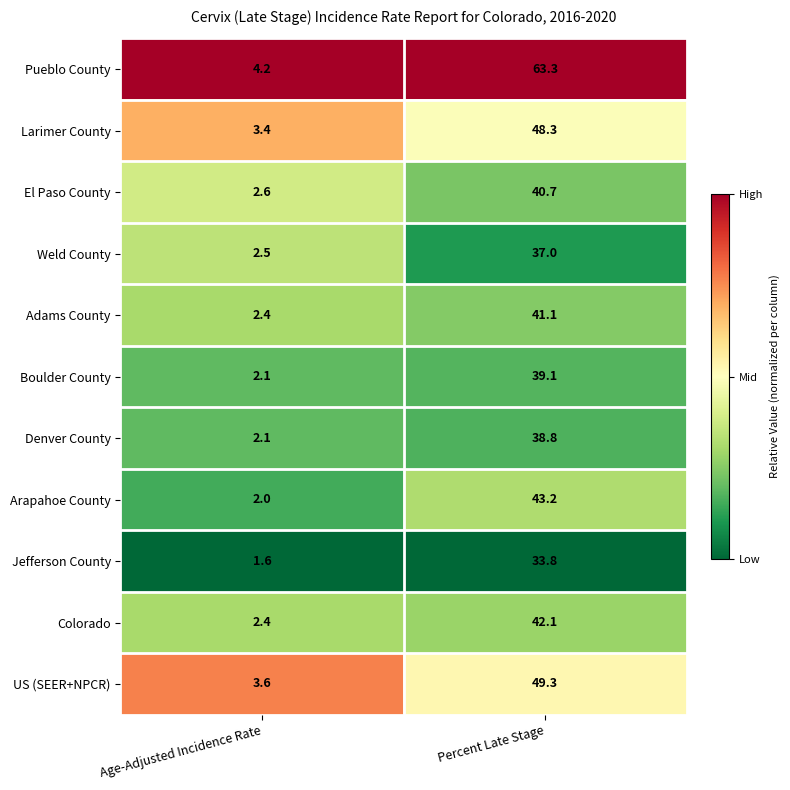

List the series in order of their peak value, lowest first.

Jefferson County, Weld County, Denver County, Boulder County, El Paso County, Adams County, Colorado, Arapahoe County, Larimer County, US (SEER+NPCR), Pueblo County